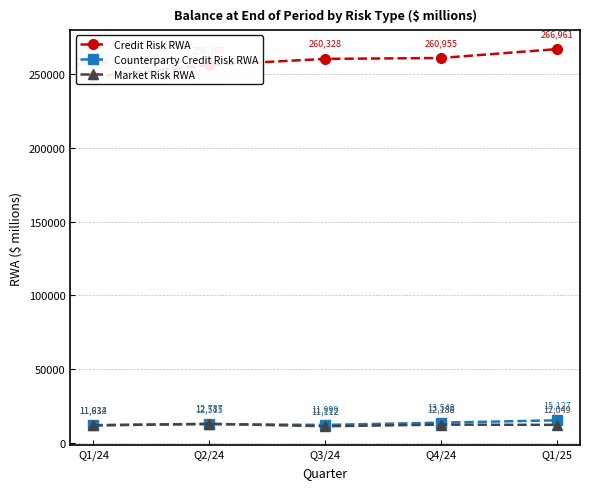

What is the label of the 1st point from the left?

Q1/24